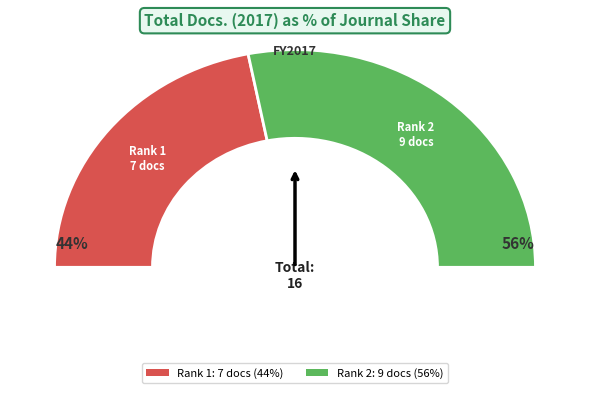

What is the change in value from Rank 1 (Regulatory Rapporteur) to Rank 2 (Innovations in Pharmaceutical Technology)?

+2